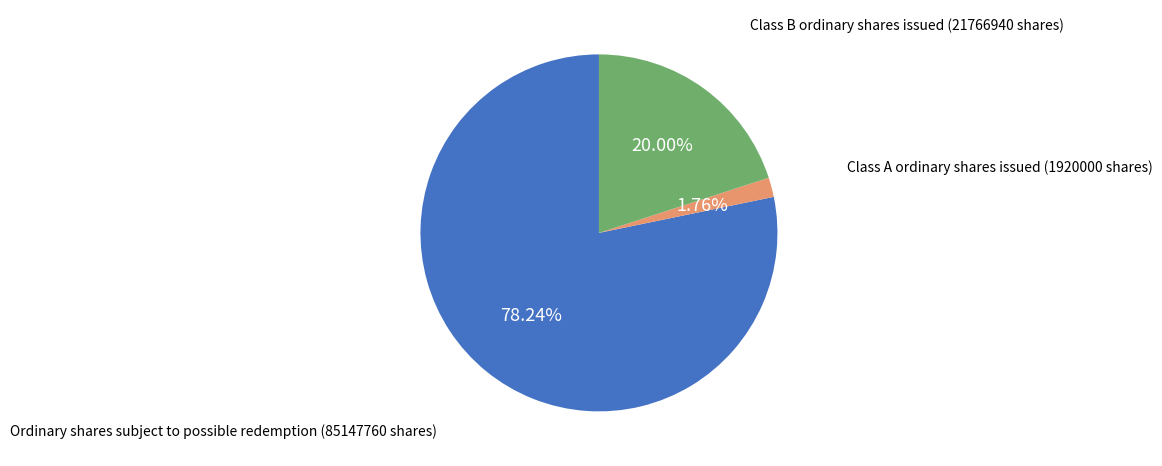

What is the largest slice in the pie chart?

Ordinary shares subject to possible redemption (85147760 shares)